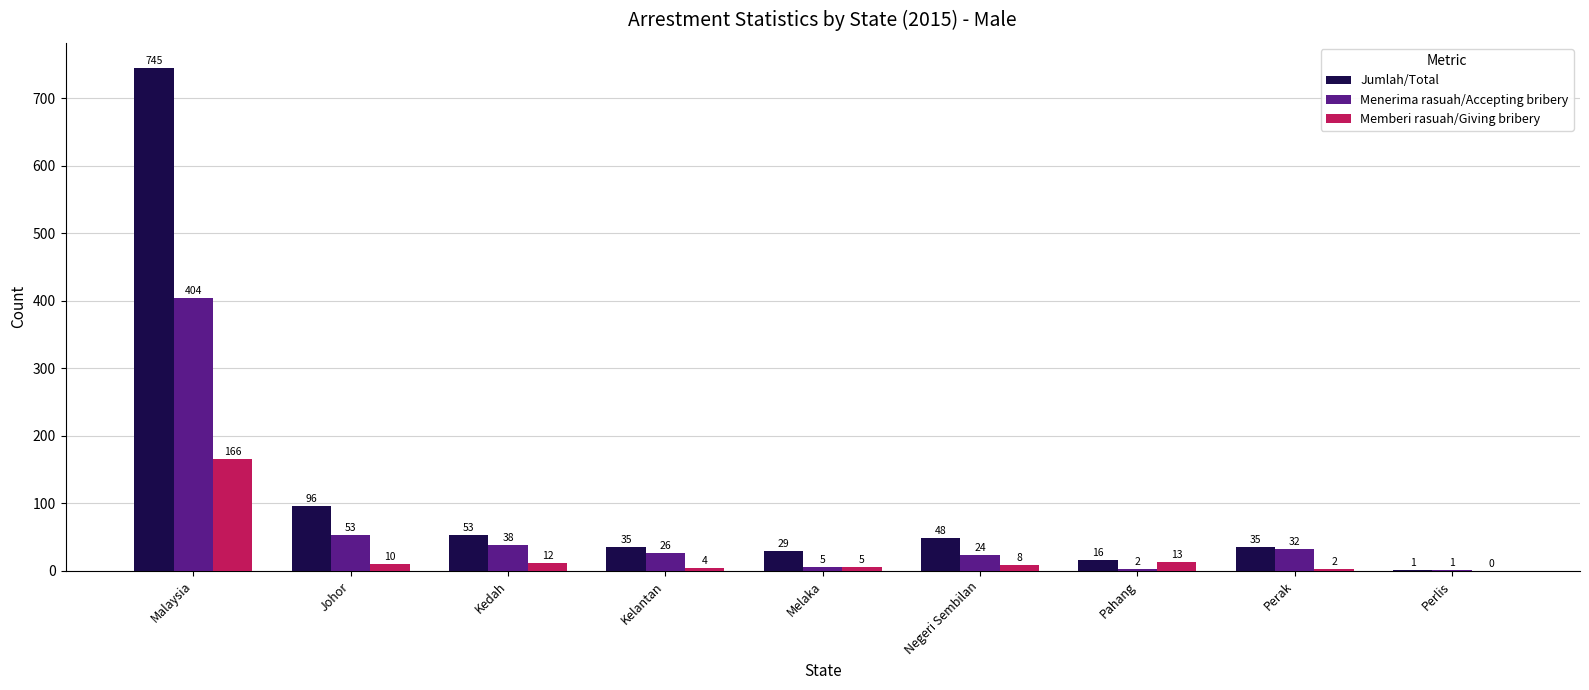

What is the sum of all Menerima rasuah/Accepting bribery values?

585